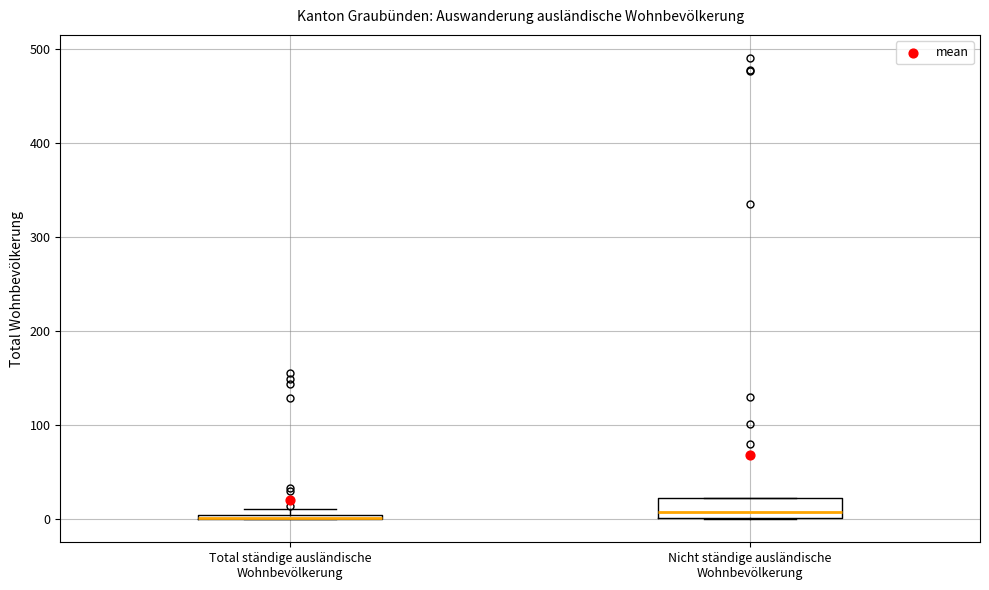

Which box is the tallest, from its lower edge to its upper edge?

Nicht ständige ausländische Wohnbevölkerung